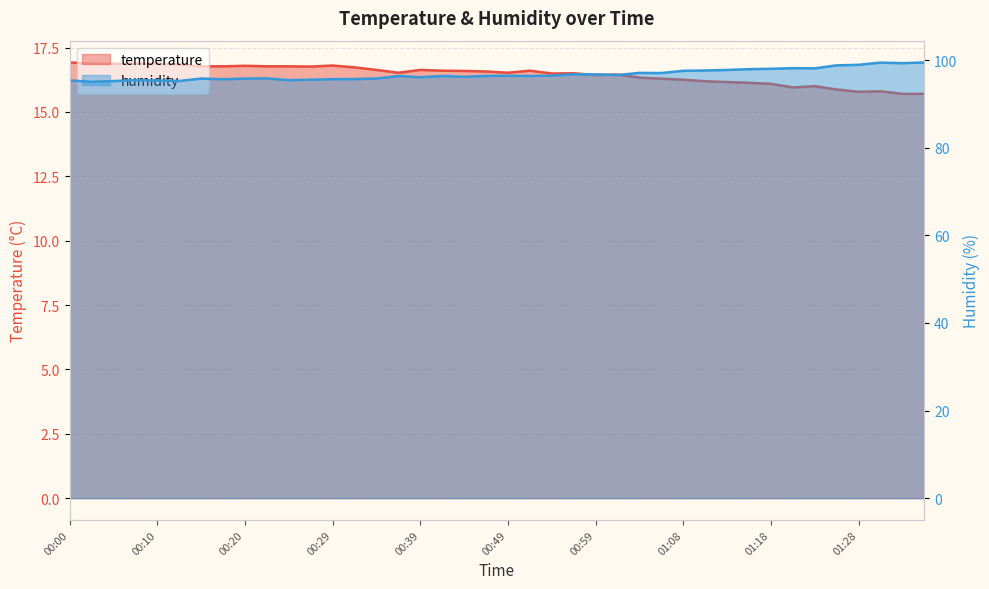

Reading right to left, extract all data points from this chart.

temperature: 15.7	15.7	15.8	15.8	15.9	16.0	15.9	16.1	16.1	16.2	16.2	16.2	16.3	16.3	16.4	16.4	16.5	16.5	16.6	16.5	16.6	16.6	16.6	16.6	16.5	16.6	16.7	16.8	16.8	16.8	16.8	16.8	16.8	16.8	16.8	16.9	16.9	16.9	16.9	16.9
humidity: 99.5	99.3	99.4	98.9	98.8	98.1	98.1	98.0	97.9	97.7	97.6	97.5	97.0	97.1	96.6	96.7	96.8	96.4	96.4	96.4	96.4	96.2	96.4	96.1	96.3	95.8	95.7	95.6	95.5	95.4	95.8	95.8	95.6	95.8	95.2	95.3	95.4	95.2	95.0	95.4